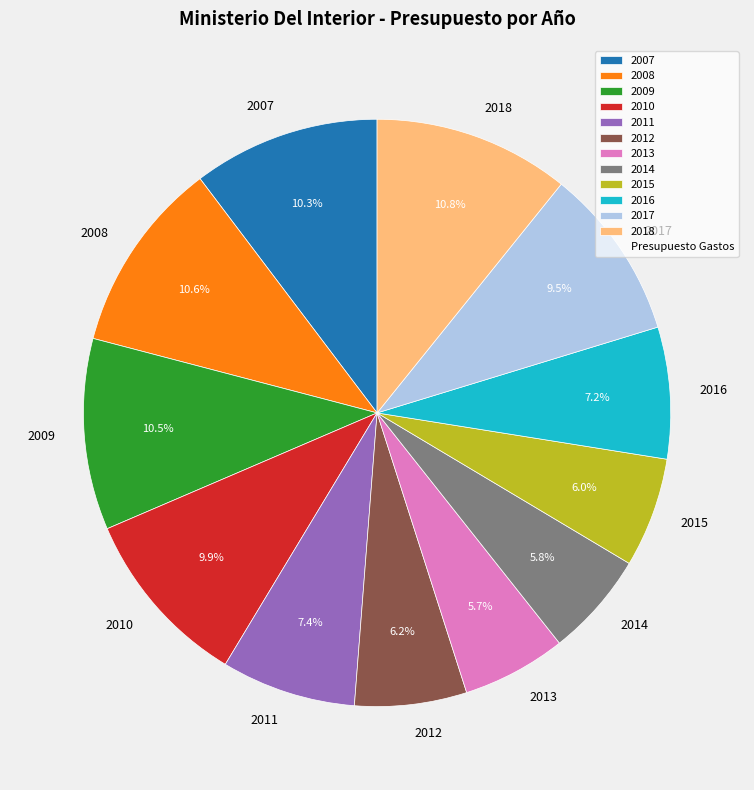

Does 2016 represent more than half of the total?

No